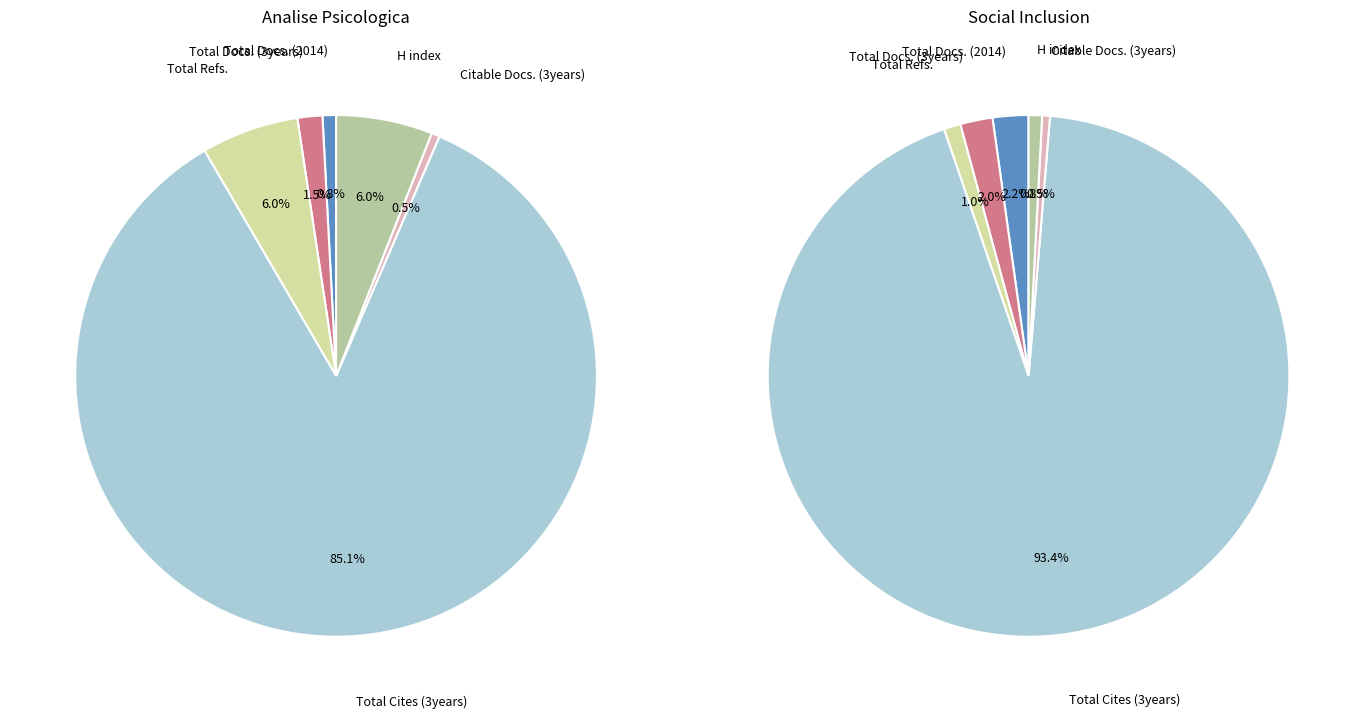

Rank the categories by Social Inclusion value from highest to lowest.

Total Cites (3years), Total Docs. (2014), Total Docs. (3years), Total Refs., H index, Citable Docs. (3years)